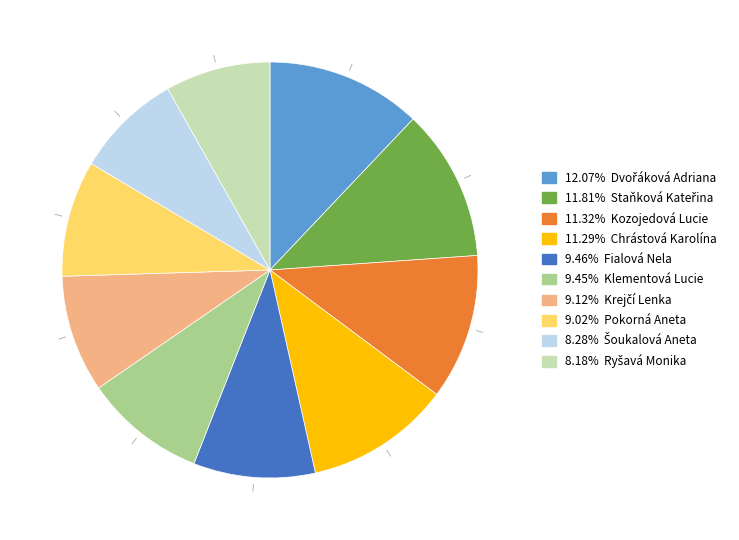

Is there any slice that represents more than half of the pie?

No